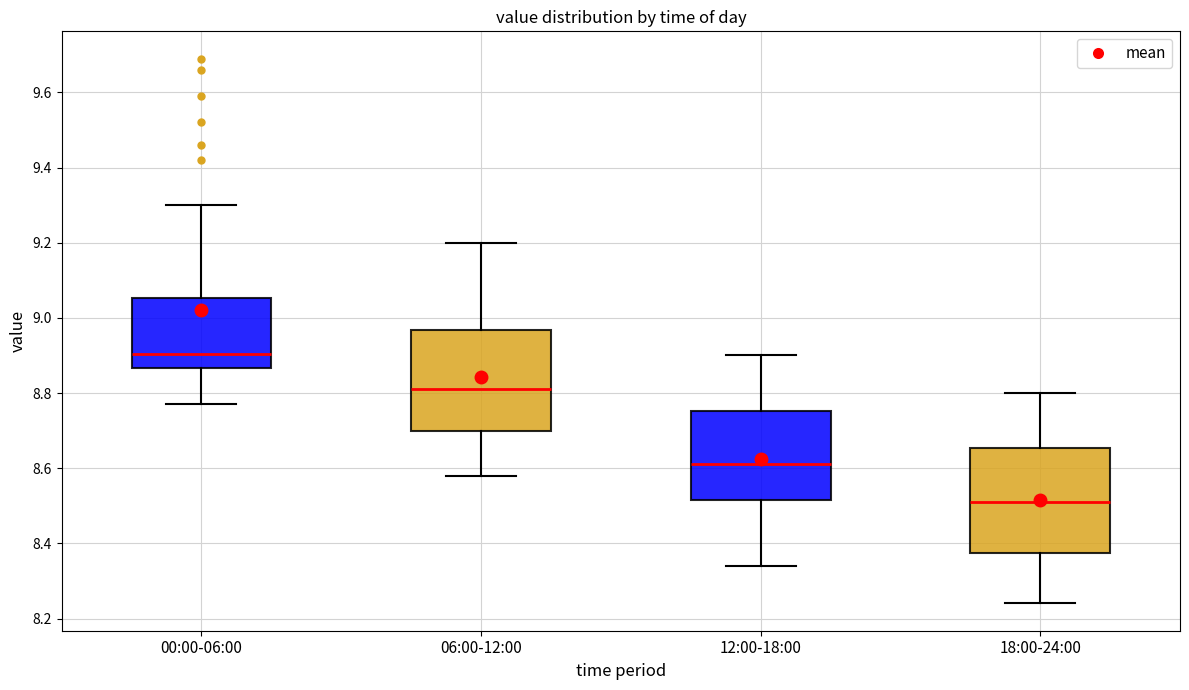

Reading left to right, transcribe this box plot: for each box, give where its median line is, the range the box spans, and where its two whiskers end, as read against the y-axis. The values are not printed on the chart, so give them approximately, as read against the axis.

00:00-06:00: median 8.90, box 8.86 to 9.06, whiskers 8.78 to 9.30
06:00-12:00: median 8.82, box 8.70 to 8.96, whiskers 8.58 to 9.20
12:00-18:00: median 8.62, box 8.52 to 8.76, whiskers 8.34 to 8.90
18:00-24:00: median 8.52, box 8.38 to 8.66, whiskers 8.24 to 8.80